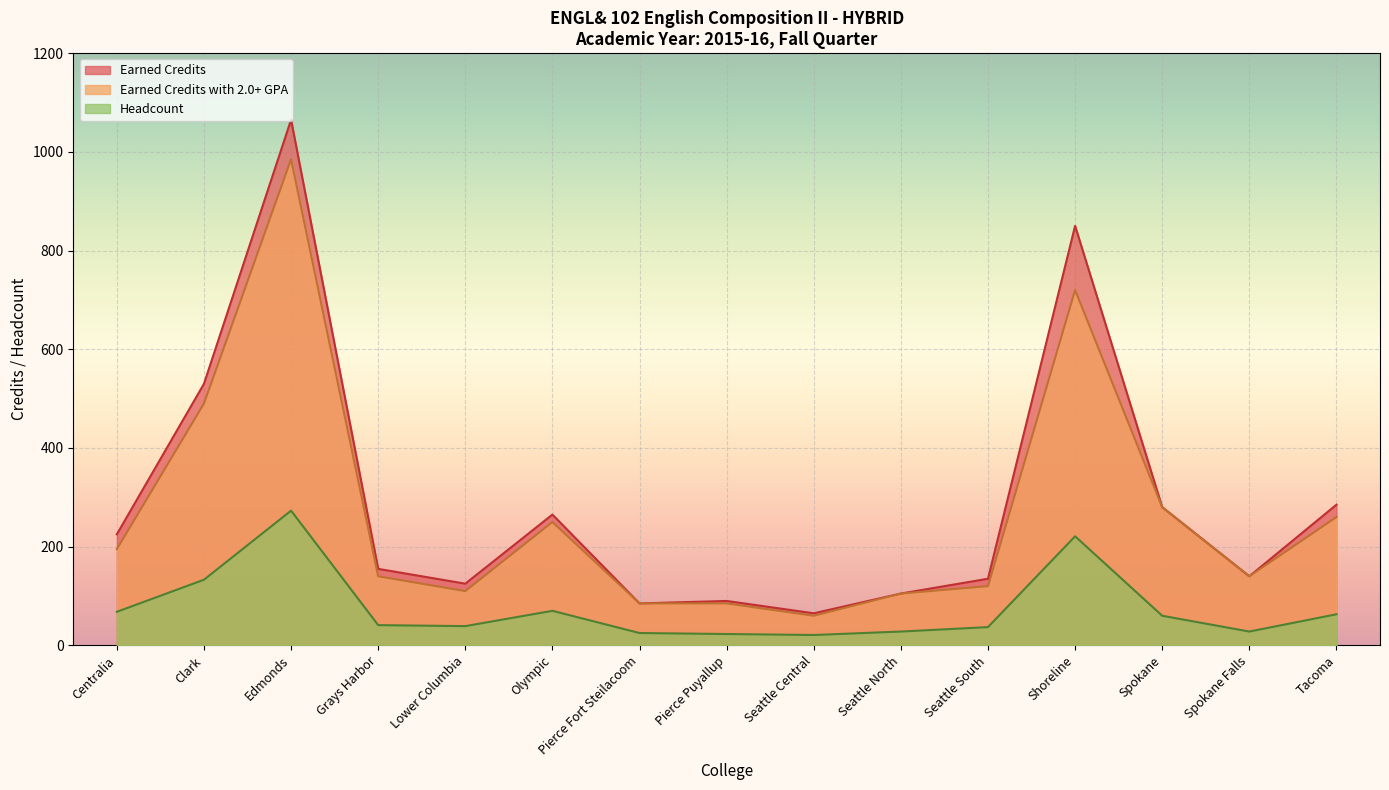

Rank the categories by Earned Credits with 2.0+ GPA value from highest to lowest.

Edmonds, Shoreline, Clark, Spokane, Tacoma, Olympic, Centralia, Grays Harbor, Spokane Falls, Seattle South, Lower Columbia, Seattle North, Pierce Fort Steilacoom, Pierce Puyallup, Seattle Central